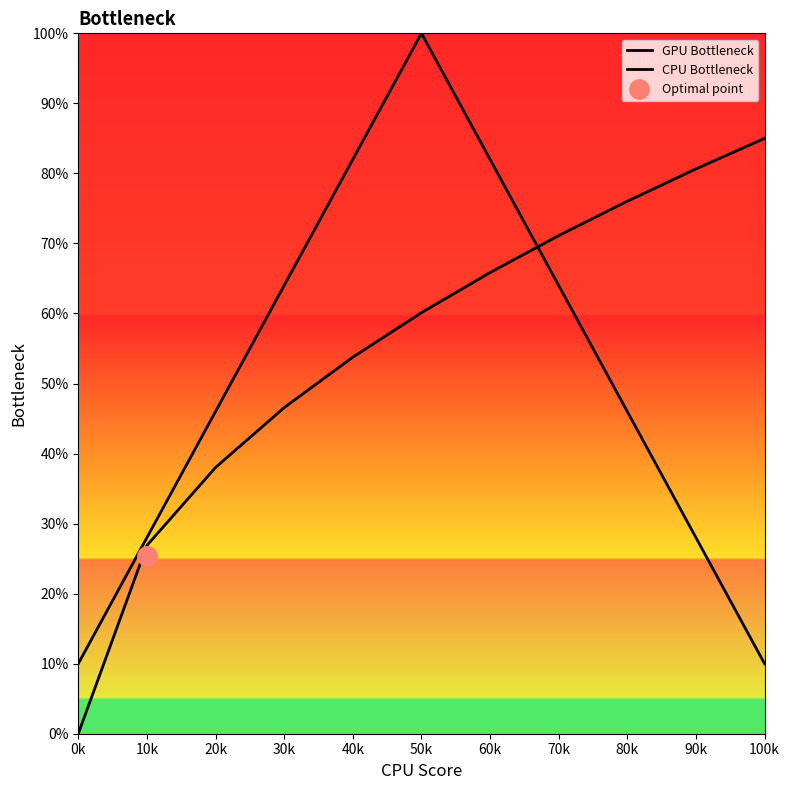

At which label does GPU Bottleneck reach its minimum?

0k